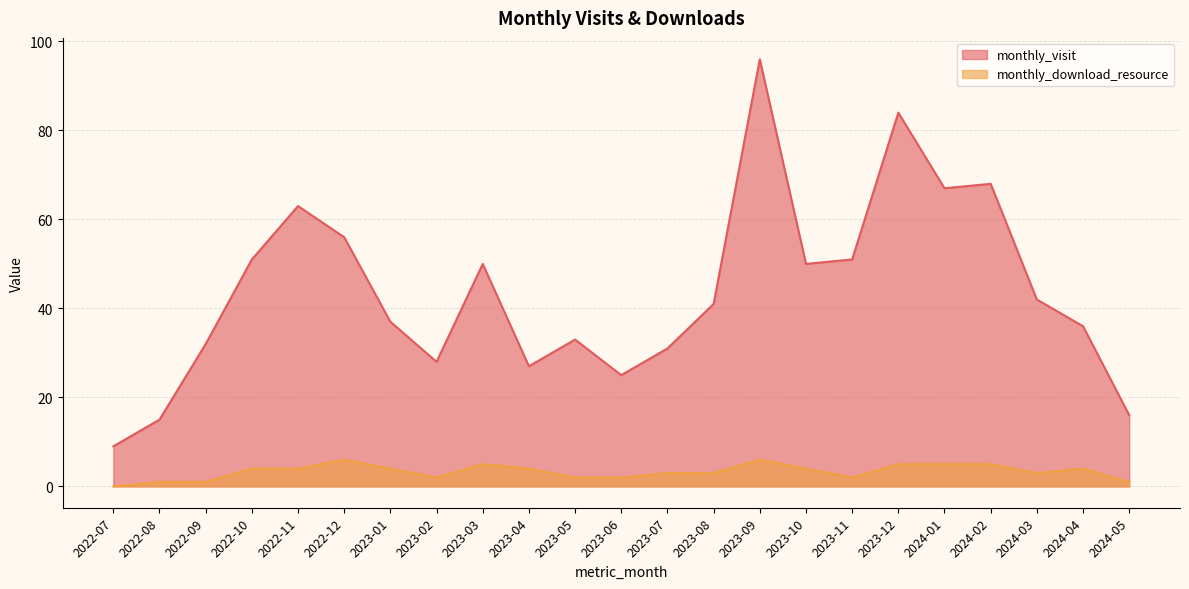

What is the sum of the monthly_download_resource values at 2022-09 and 2023-02?

3